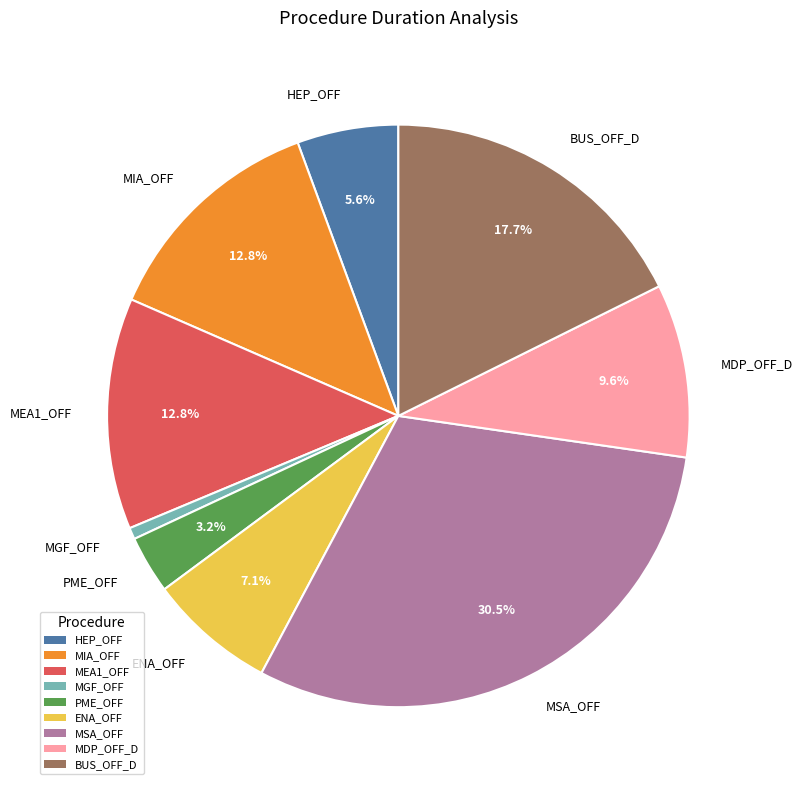

Count the number of slices in the pie.

9